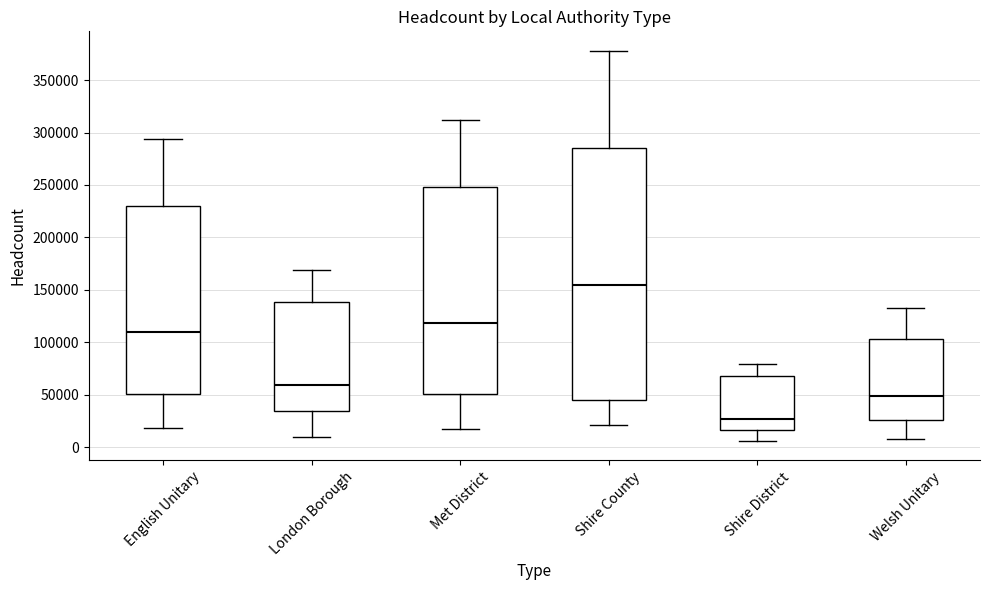

Comparing the boxes themselves (not the whiskers), which one is the tallest?

Shire County